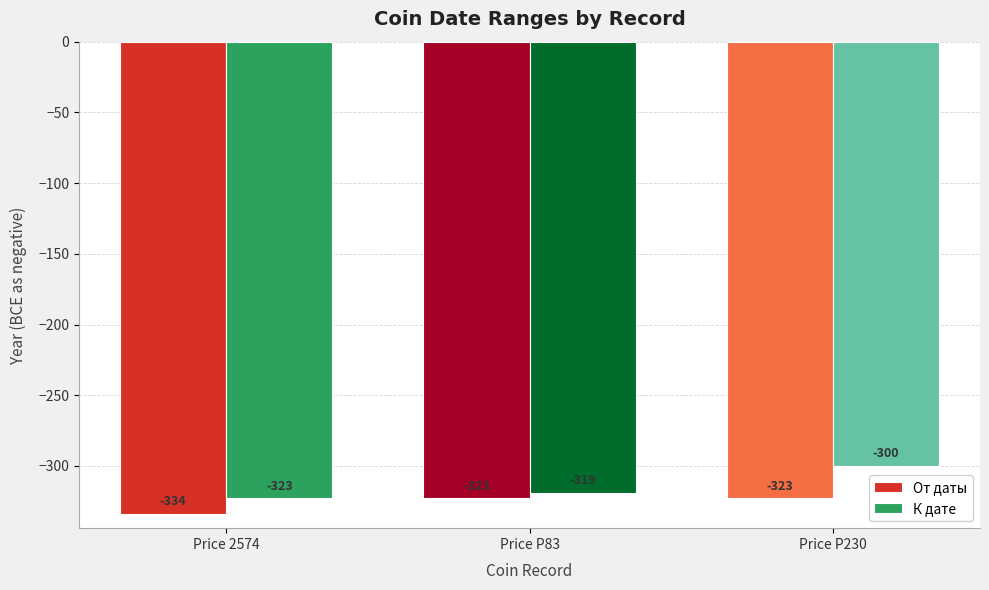

Which series has the largest total across all categories?

К дате